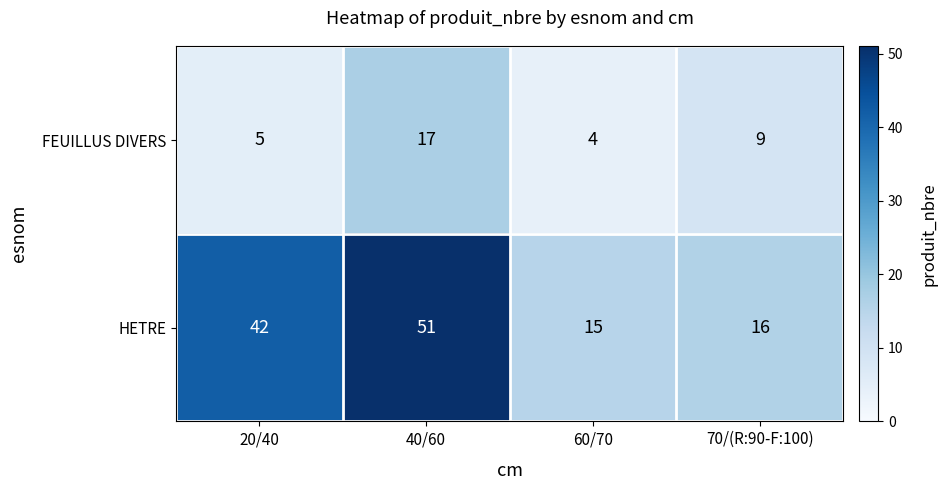

At 20/40, list the series in order from smallest to largest.

FEUILLUS DIVERS, HETRE